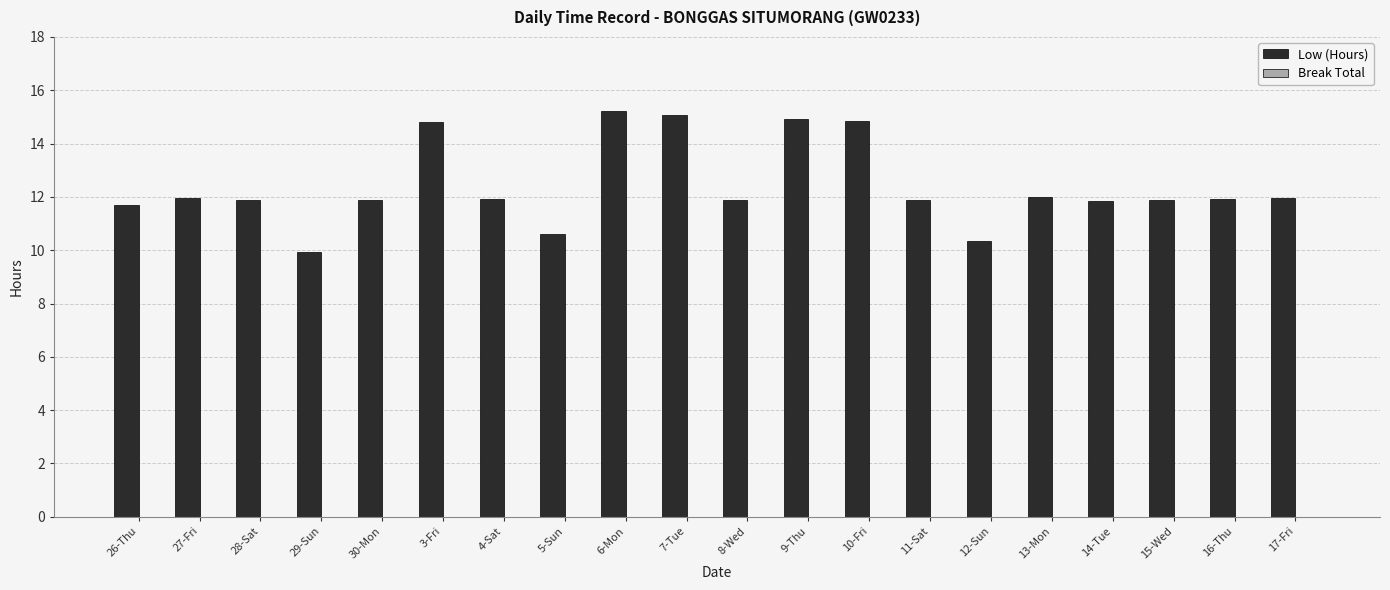

What position from the right is 4-Sat?

14